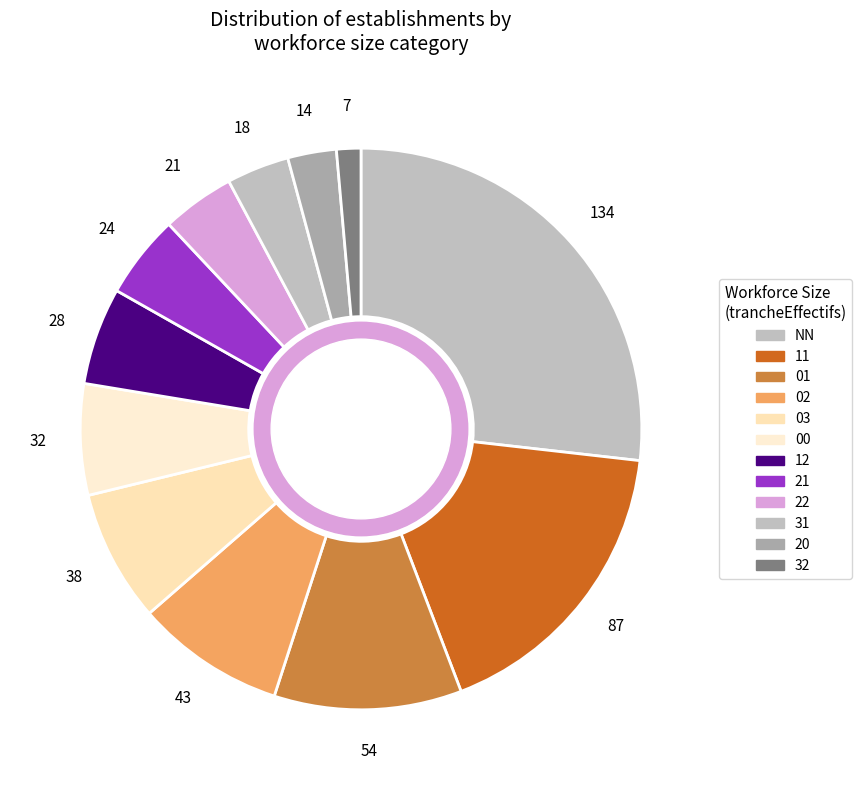

Which category has the smallest portion of the pie?

32